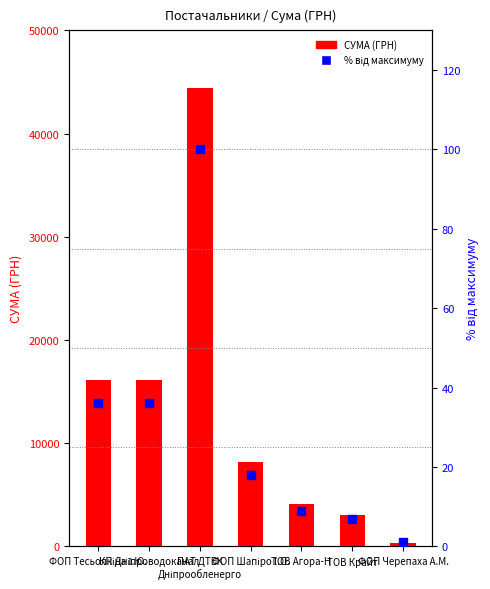

Is the value of СУМА (ГРН) at ФОП Тесьолкіна І.Ю. greater than the value of % від макс. at КП Дніпроводоканал?

Yes